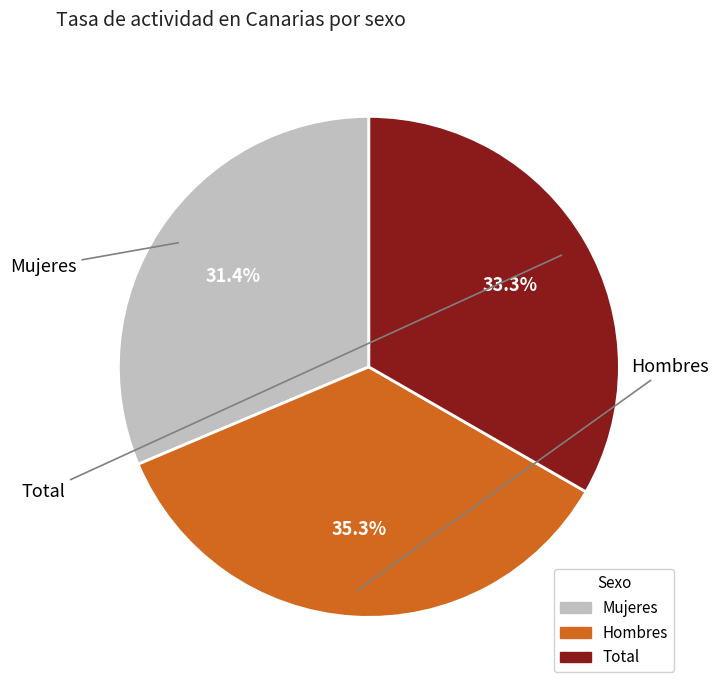

Which category has the biggest portion of the pie?

Hombres